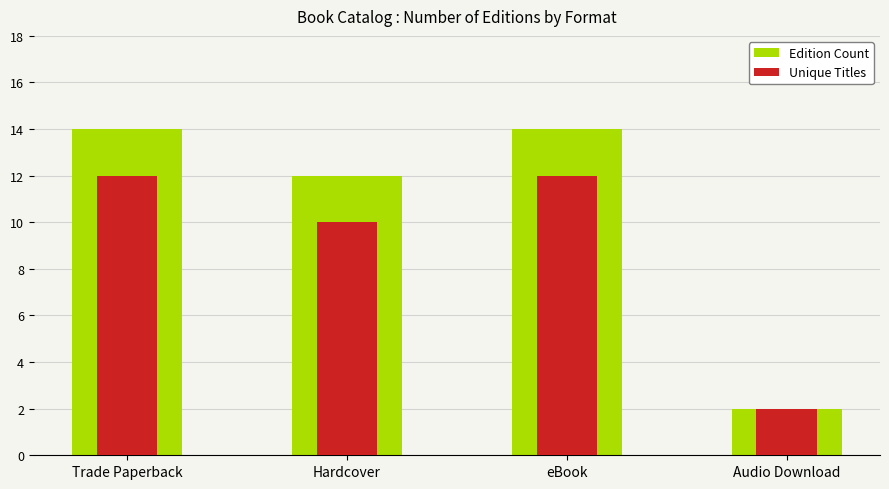

What is the value of the Edition Count bar at the 3rd from the left?

14